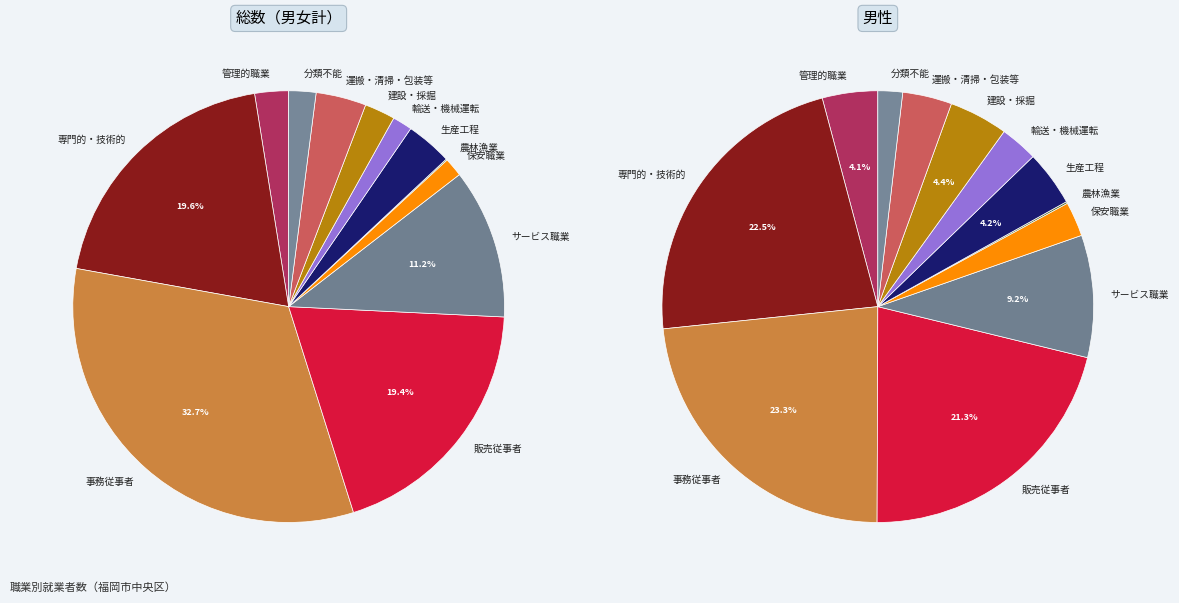

What is the total percentage of L_分類不能の職業 and E_サービス職業従事者?

13.3%